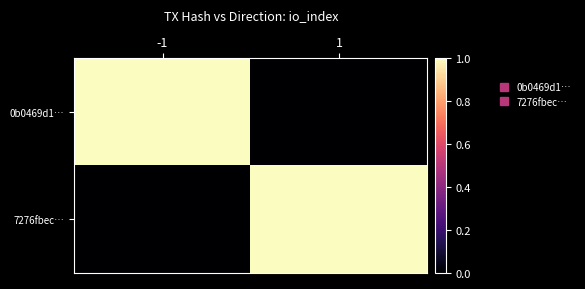

Reading left to right, extract all data points from this chart.

0b0469d1…: -1=1	1=0
7276fbec…: -1=0	1=1